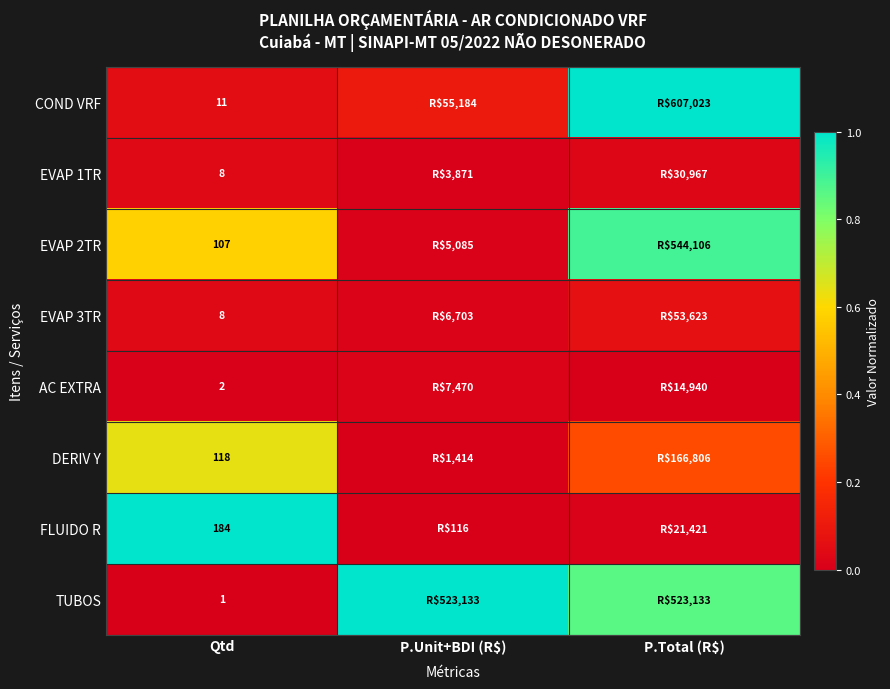

Rank the series at P.Unit+BDI (R$) from highest to lowest value.

TUBOS, COND VRF, AC EXTRA, EVAP 3TR, EVAP 2TR, EVAP 1TR, DERIV Y, FLUIDO R